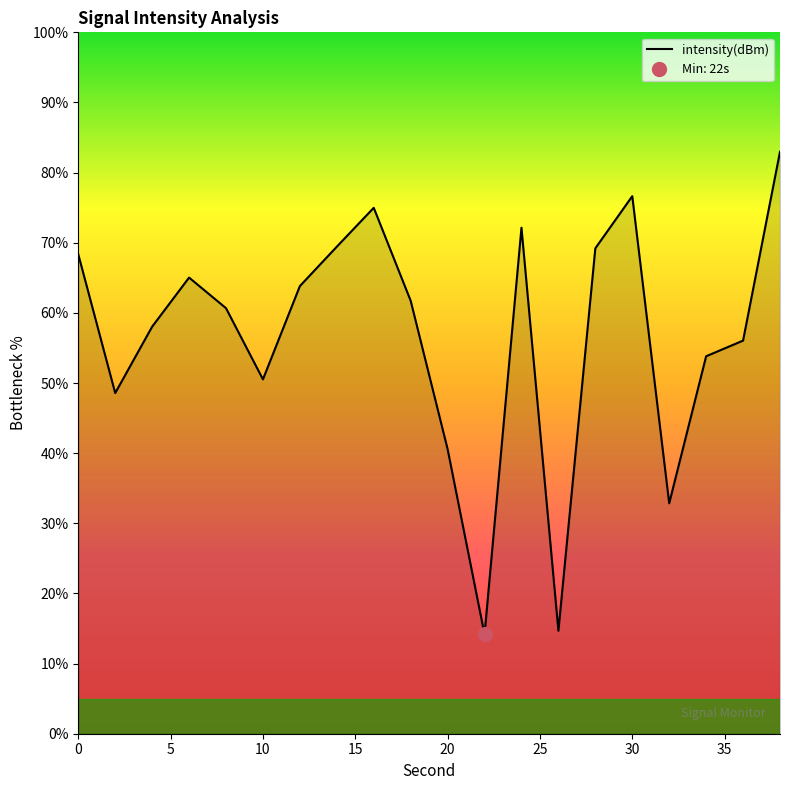

What is the lowest value of the intensity(dBm) series?

14.2